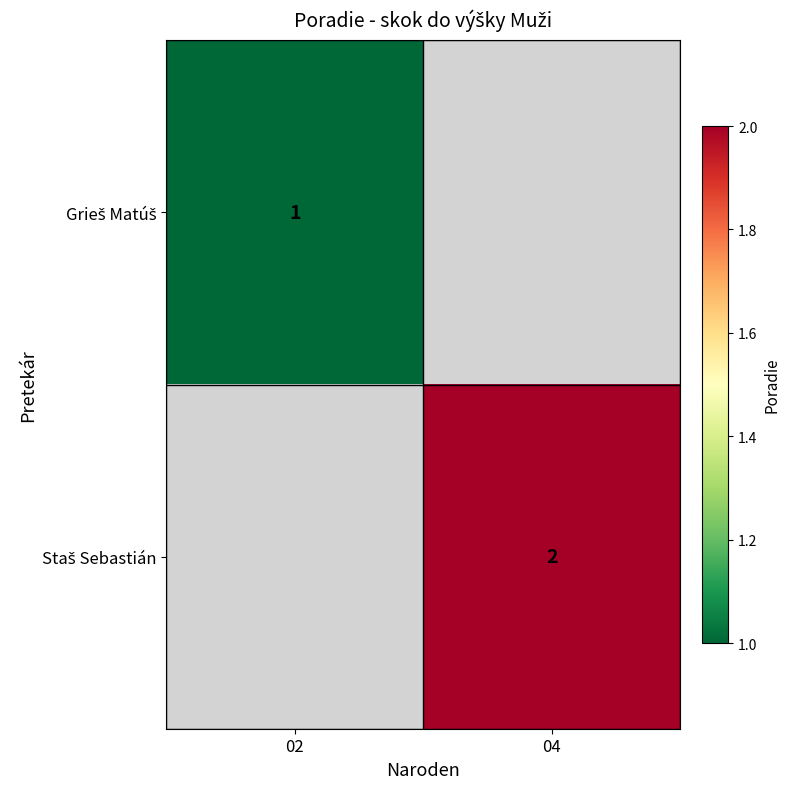

At which category does the chart reach its peak across all series?

04